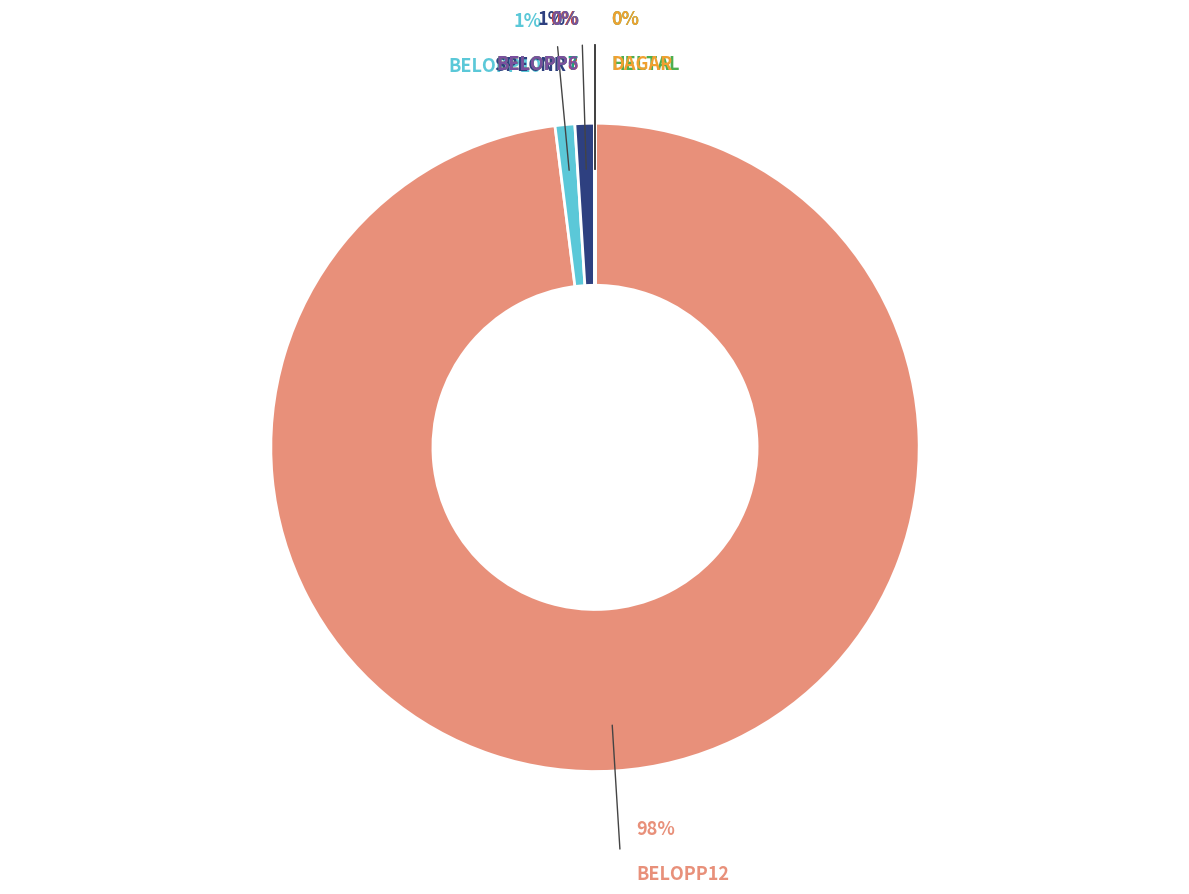

Count the number of slices in the pie.

8